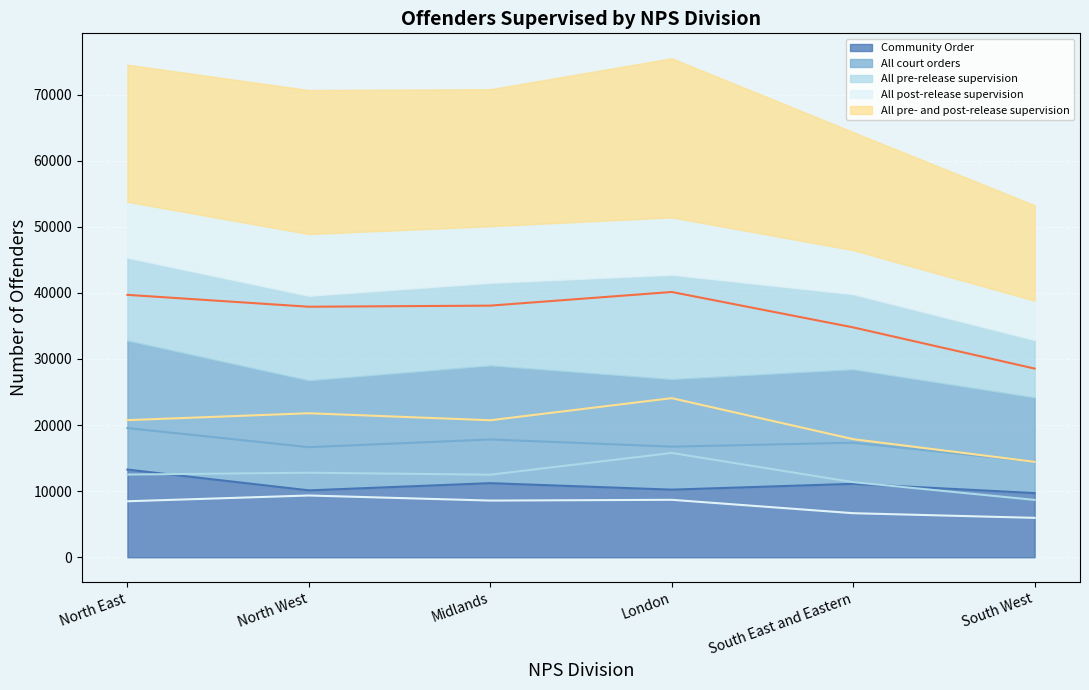

How many values in the All court orders series are below 17326?

3